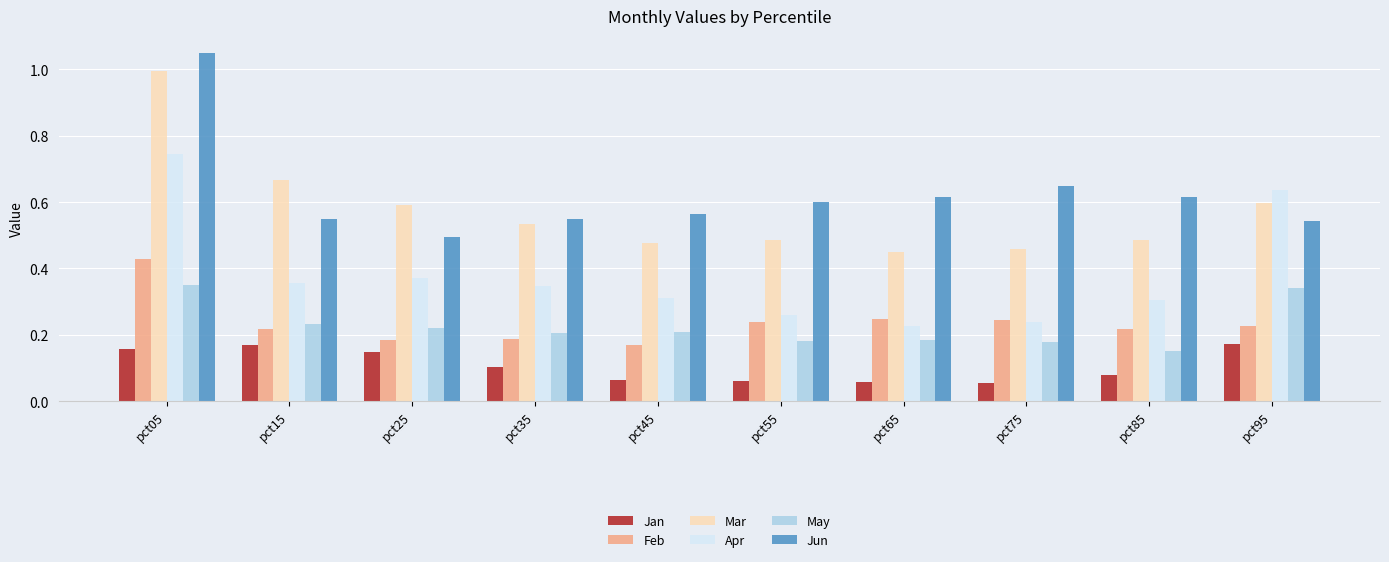

Which label corresponds to the largest value in the chart?

pct05